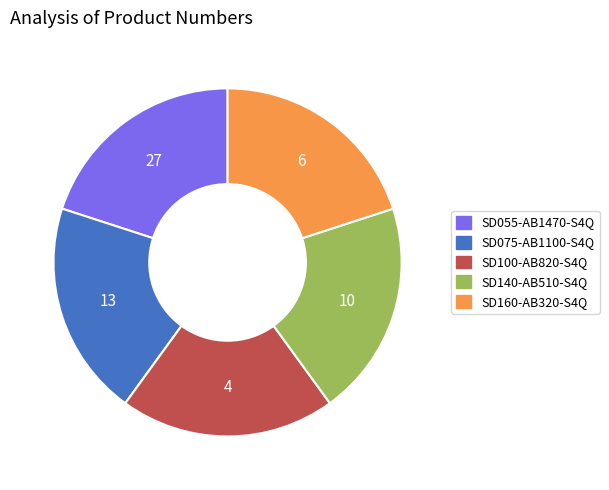

Is it true that SD055-AB1470-S4Q is 20% of the pie?

True